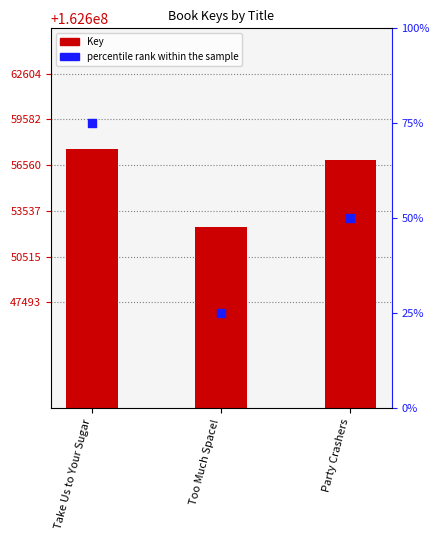

Which series has the largest Y range (max minus min)?

Key